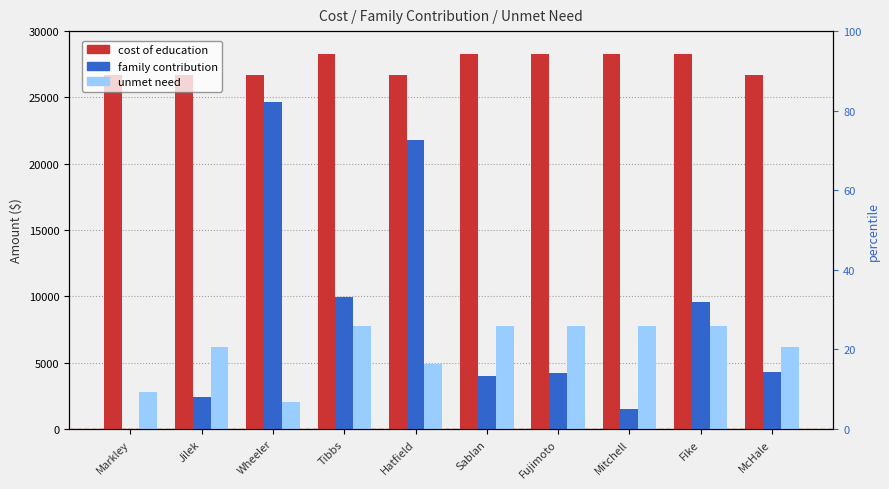

Between Fujimoto and Wheeler, which is larger?

Fujimoto